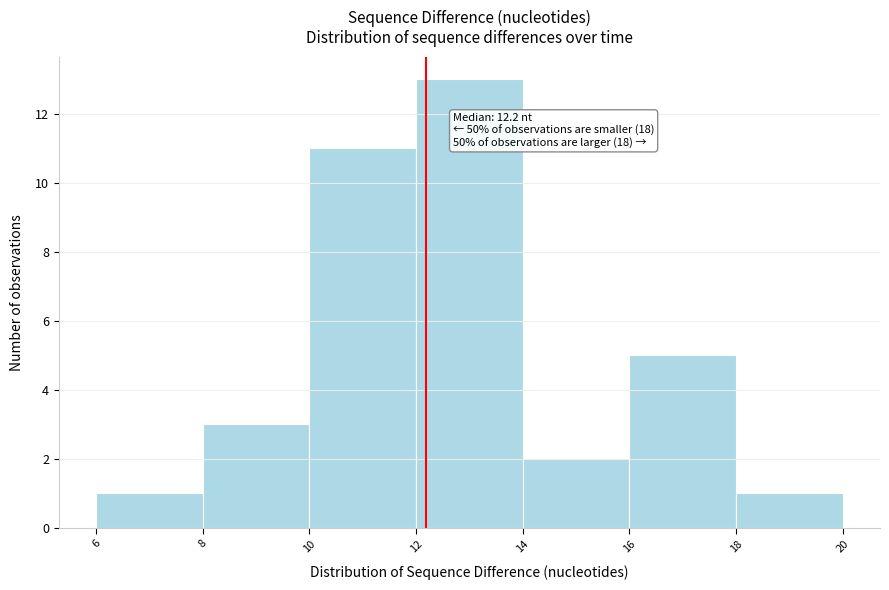

Which range on the x-axis has the tallest bar?

12 to 14